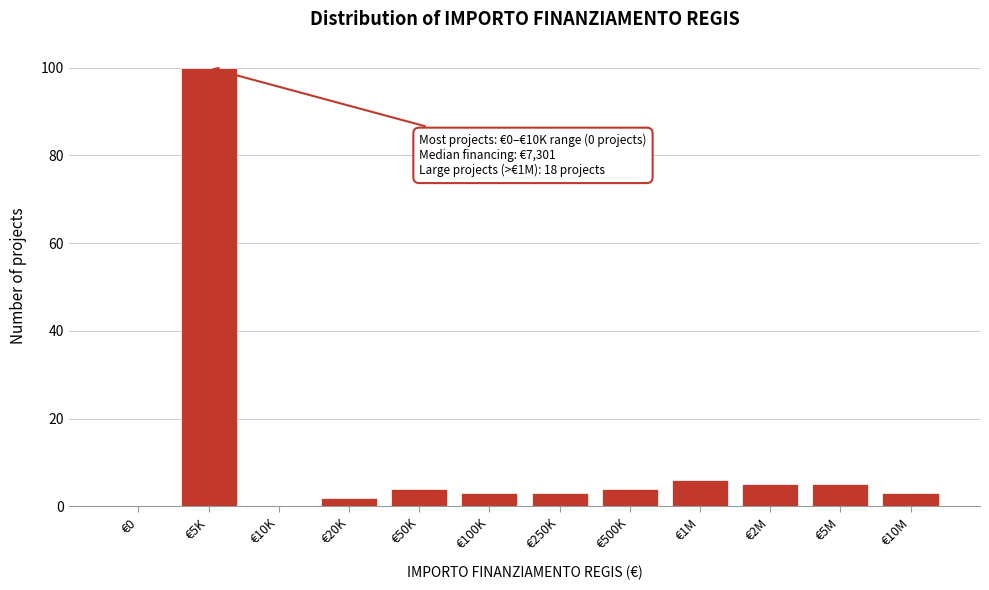

Reading left to right, transcribe all the data shown in this chart.

€0=0	€5K=100	€10K=0	€20K=2	€50K=4	€100K=3	€250K=3	€500K=4	€1M=6	€2M=5	€5M=5	€10M=3